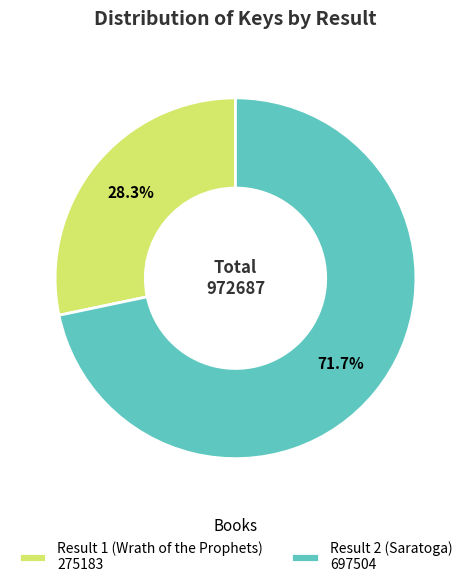

What is the majority slice?

Result 2 (Saratoga) 697504